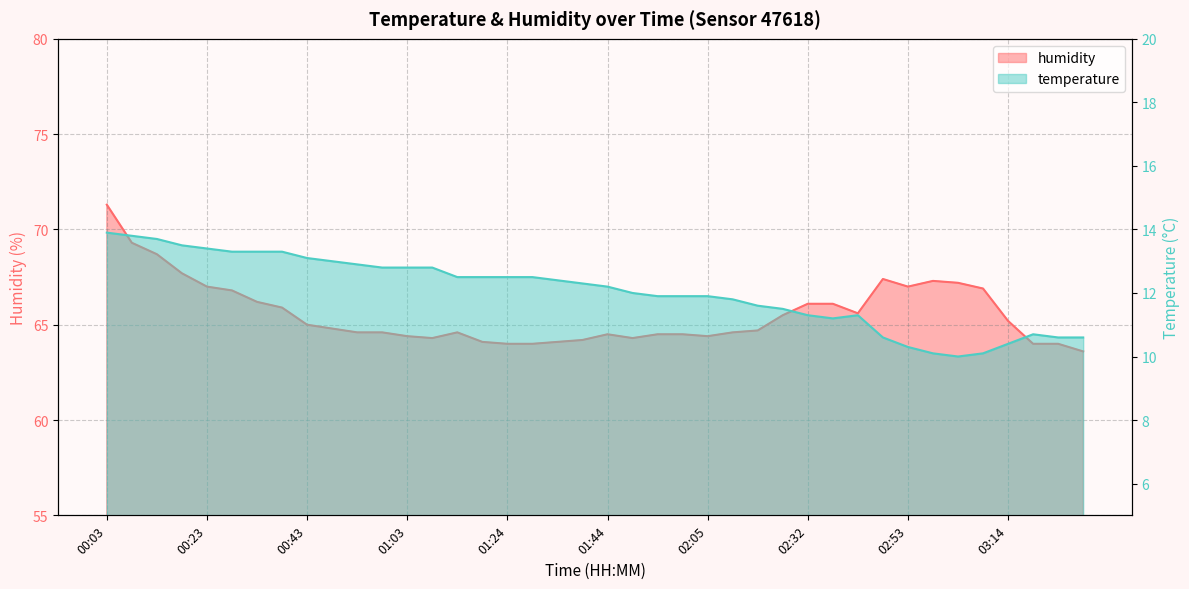

What is the sum of all humidity values?

2623.0